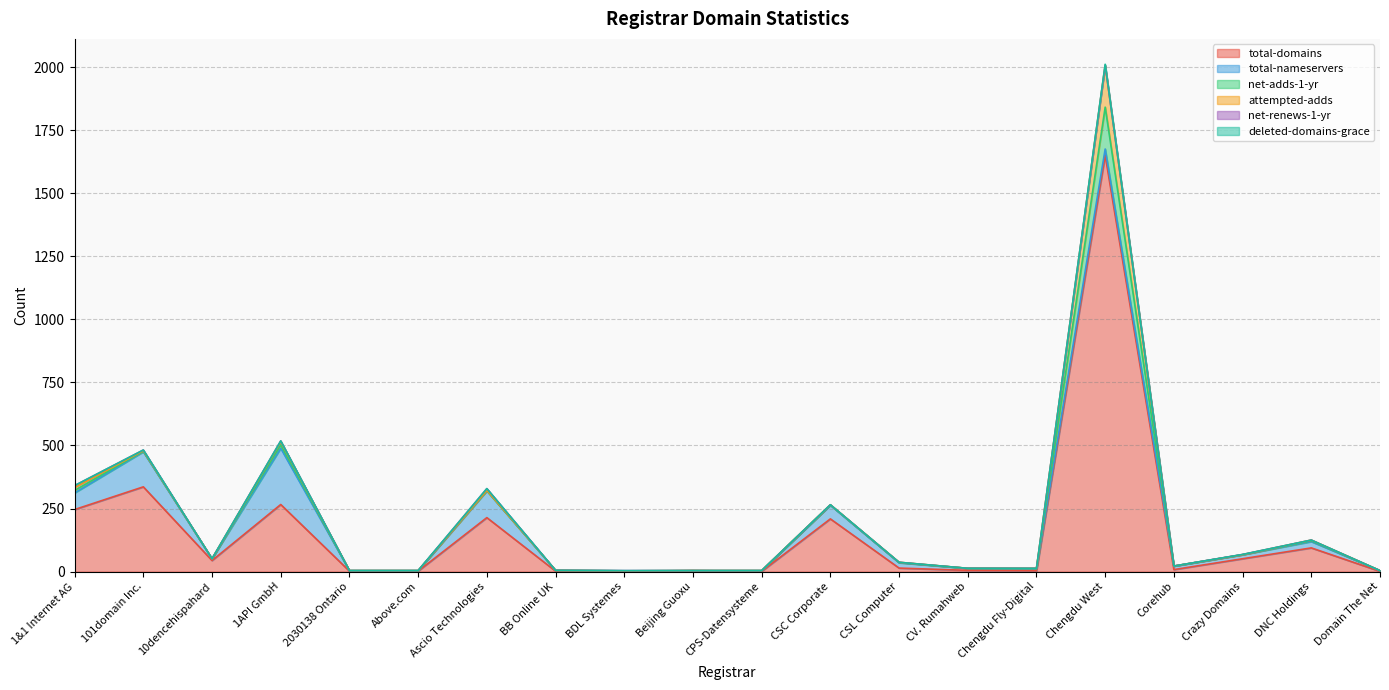

What position from the right is CSL Computer?

8